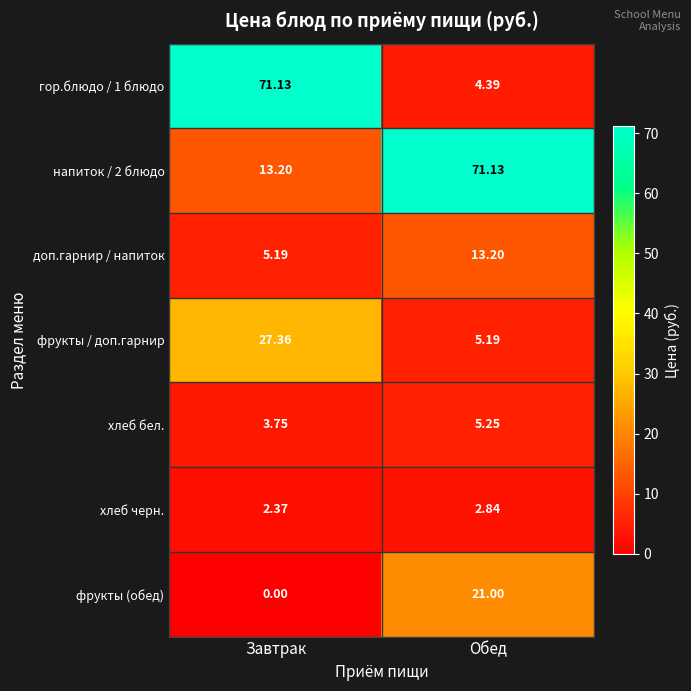

Is the value of фрукты / доп.гарнир at Завтрак greater than the value of хлеб черн. at Завтрак?

Yes